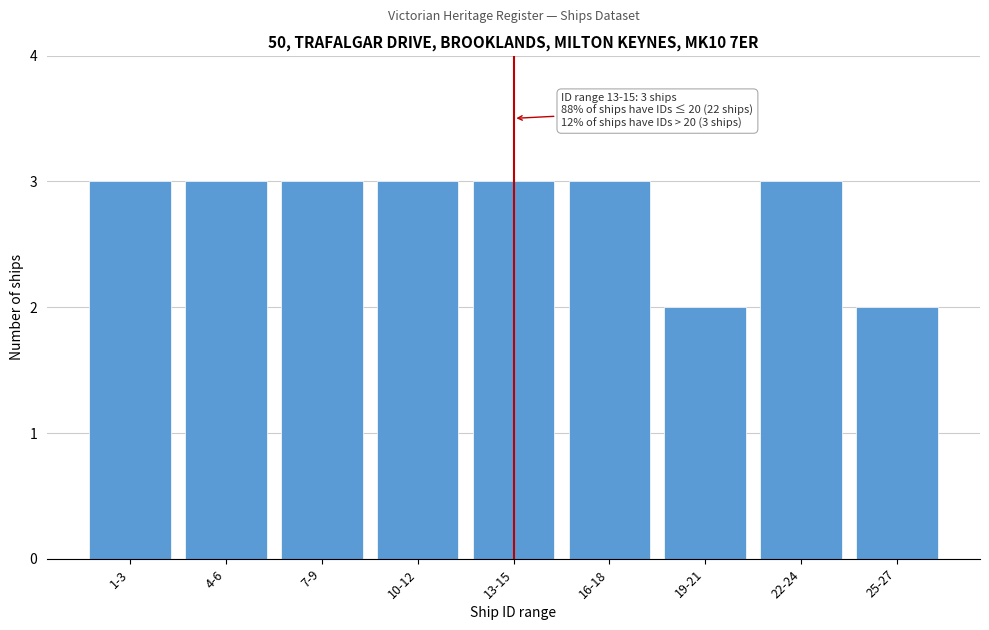

Reading left to right, extract all data points from this chart.

1-3=3	4-6=3	7-9=3	10-12=3	13-15=3	16-18=3	19-21=2	22-24=3	25-27=2